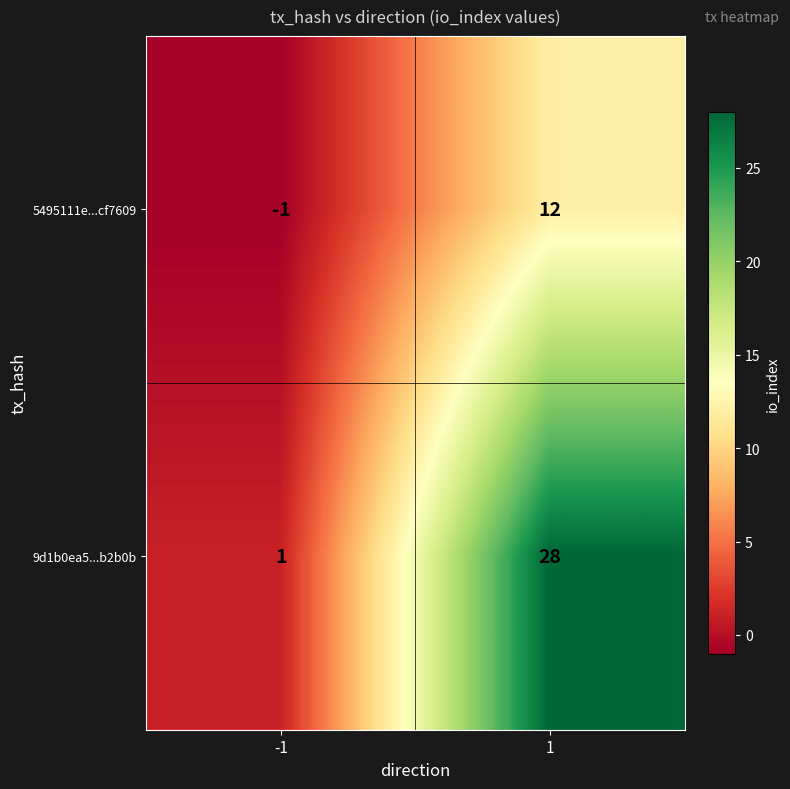

What is the sum of all 5495111e...cf7609 values?

11